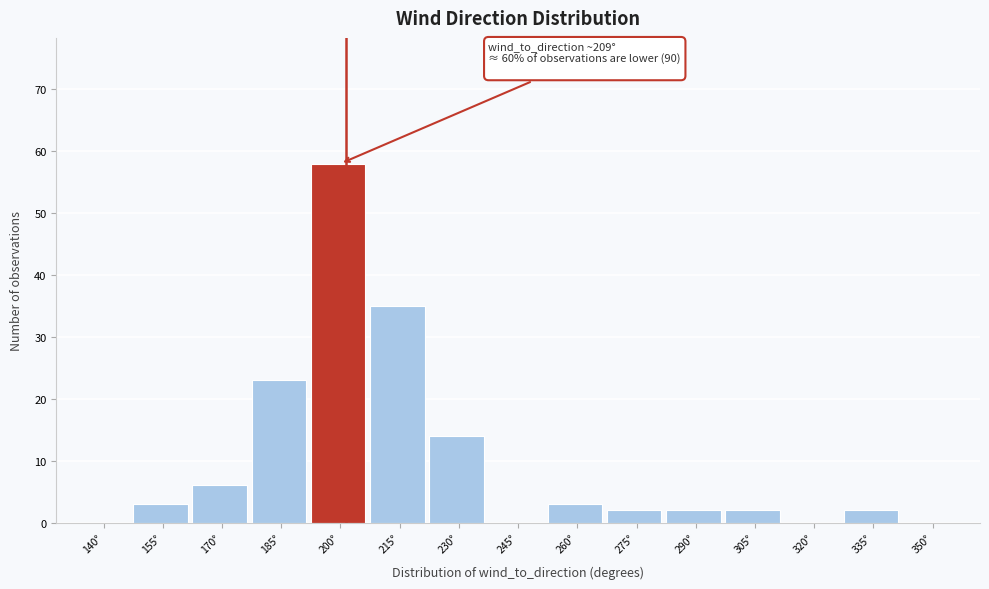

Reading left to right, what are all the values shown in this chart?

140°=0	155°=3	170°=6	185°=23	200°=58	215°=35	230°=14	245°=0	260°=3	275°=2	290°=2	305°=2	320°=0	335°=2	350°=0